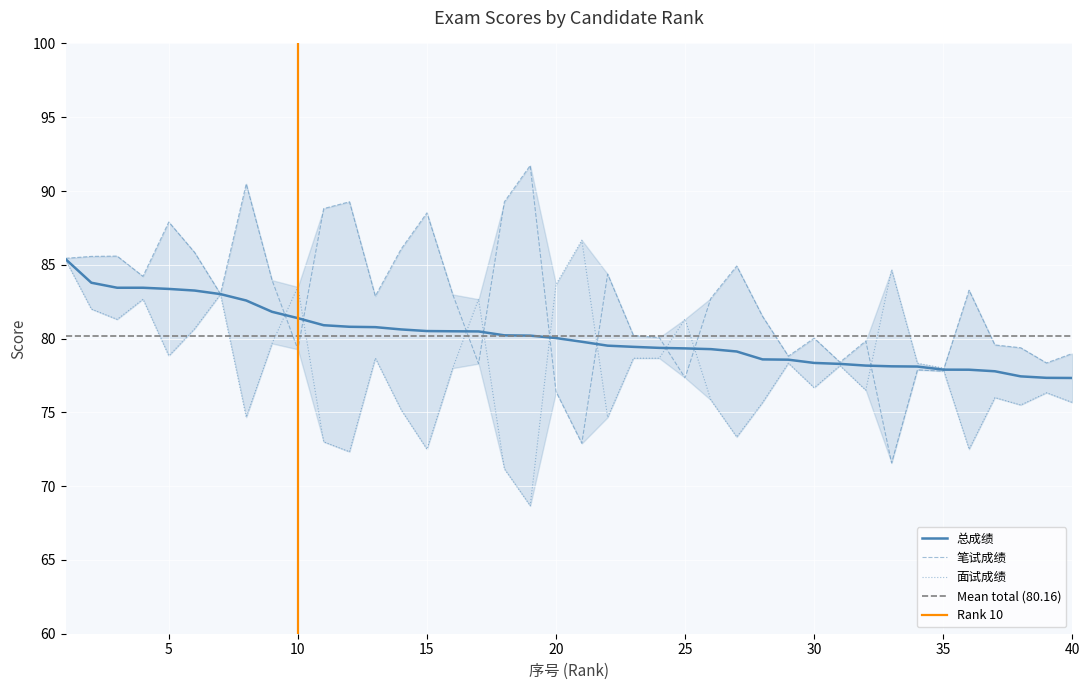

Does the chart display data point markers on the line(s)?

No